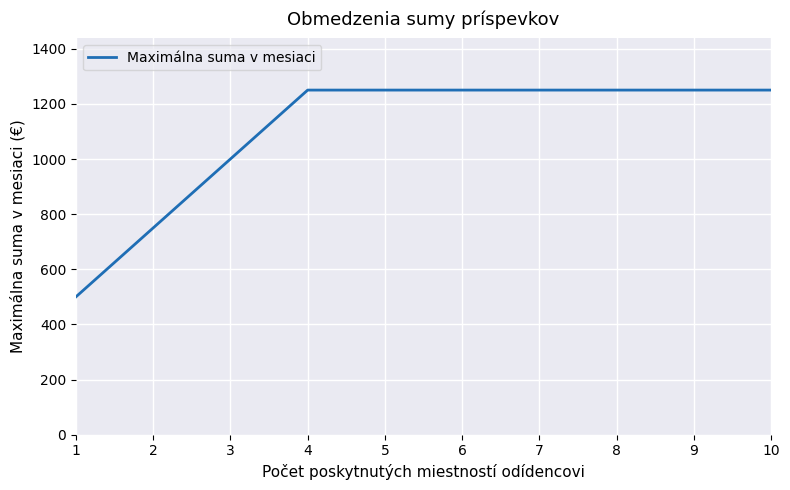

Reading left to right, transcribe all the data shown in this chart.

500	750	1000	1250	1250	1250	1250	1250	1250	1250